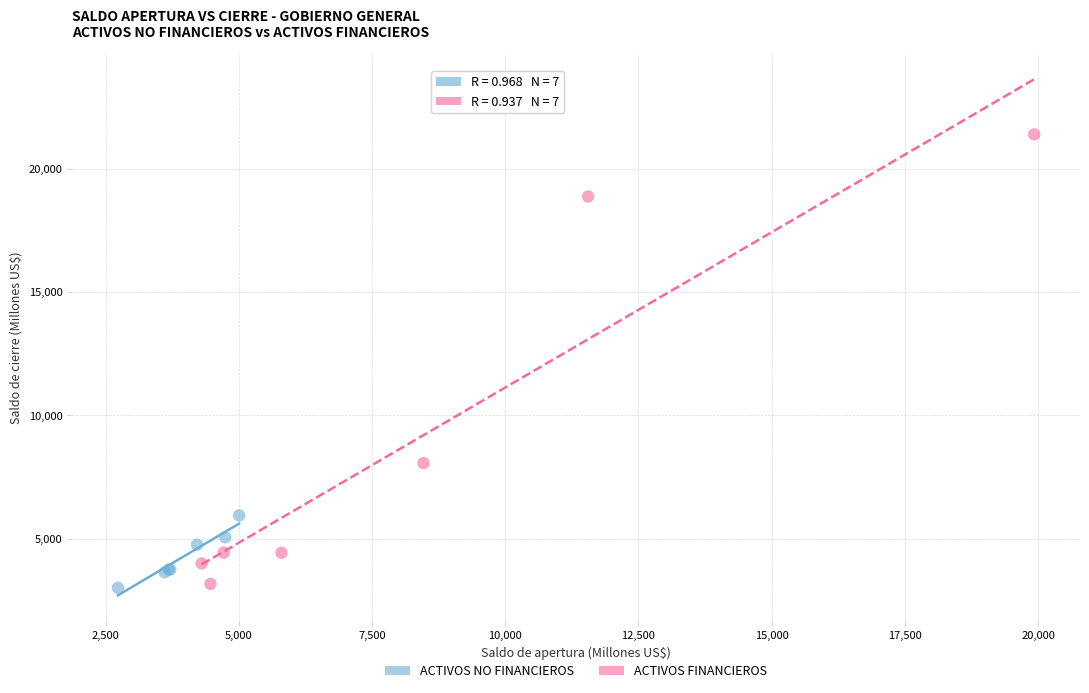

Which series contains the highest Y value?

ACTIVOS FINANCIEROS